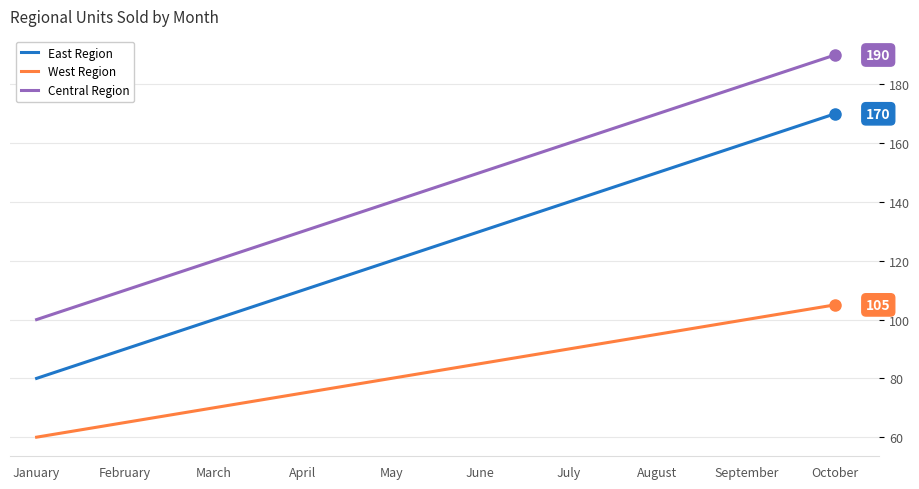

How many lines are shown in the chart?

3